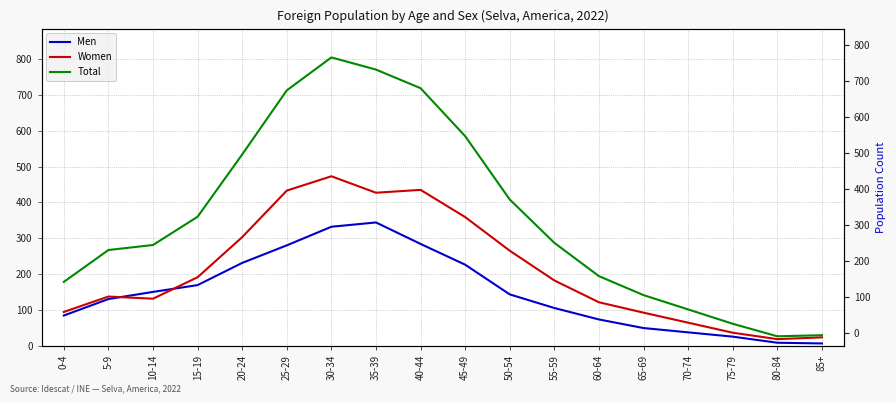

Does the chart have visible grid lines?

Yes